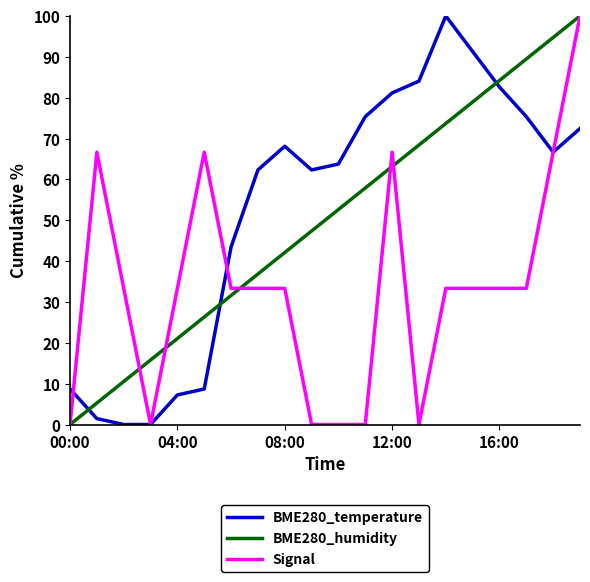

What is the greatest value displayed?

100.0